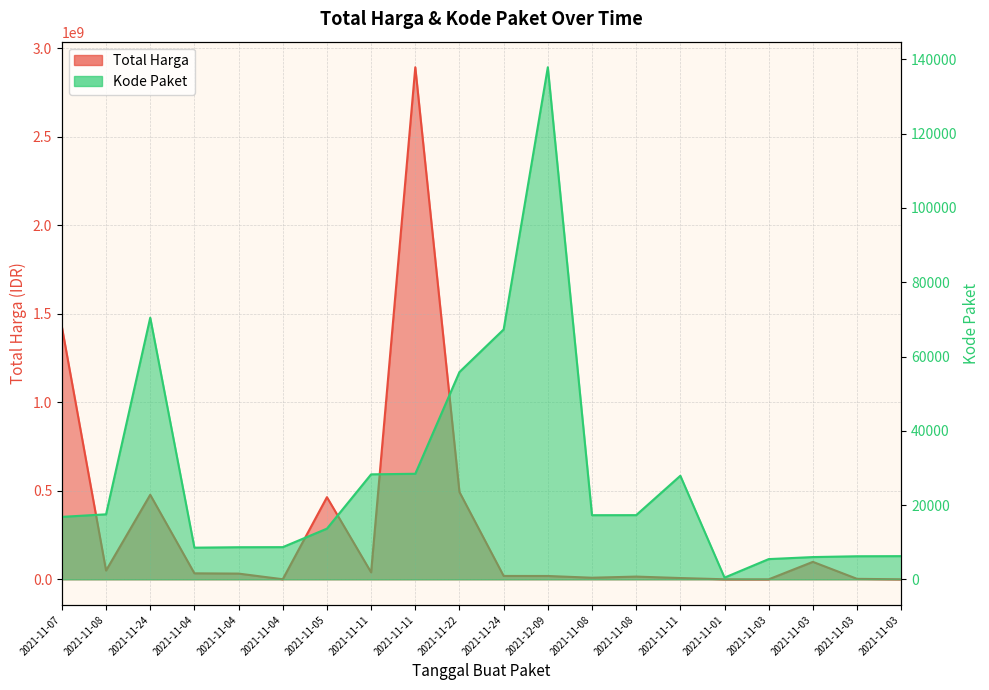

True or false: Kode Paket has a value of 19509 at 2021-11-05.

False